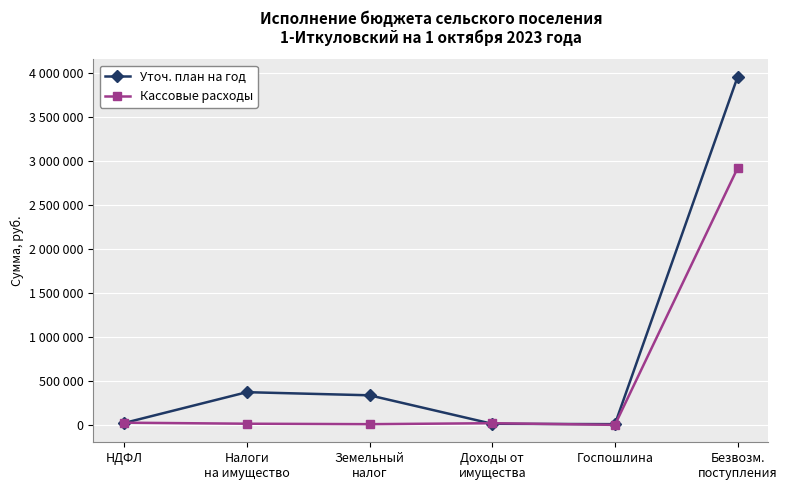

The Уточ. план на год series shows 23100.0 at НДФЛ. True or false?

True